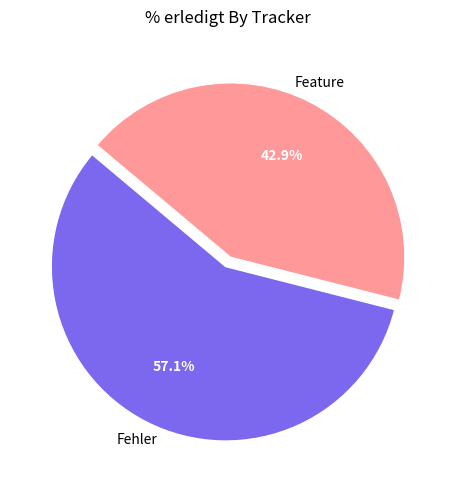

Rank the categories by value from highest to lowest.

Fehler, Feature